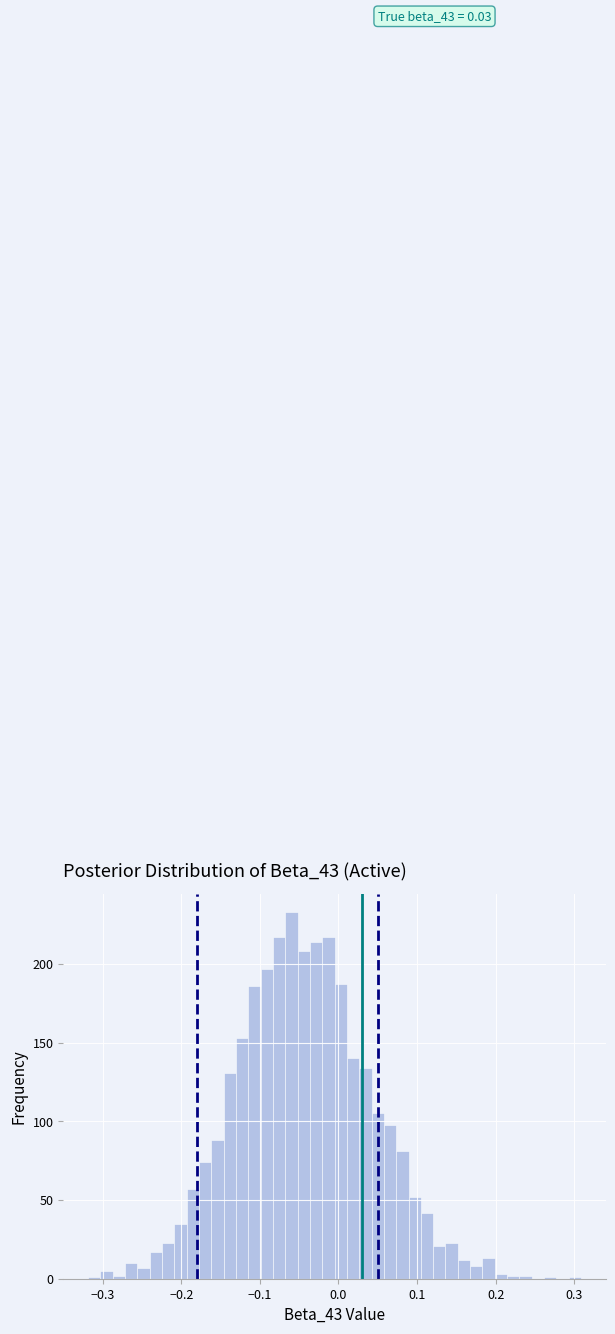

Read against the x-axis, roughly where is the centre of the tallest bar?

-0.06